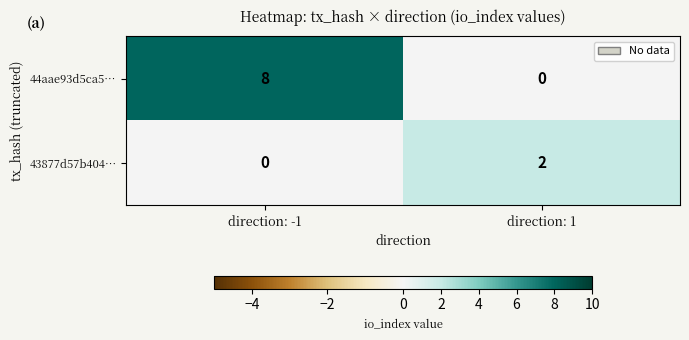

Rank the series at direction: -1 from highest to lowest value.

44aae93d5ca5…, 43877d57b404…